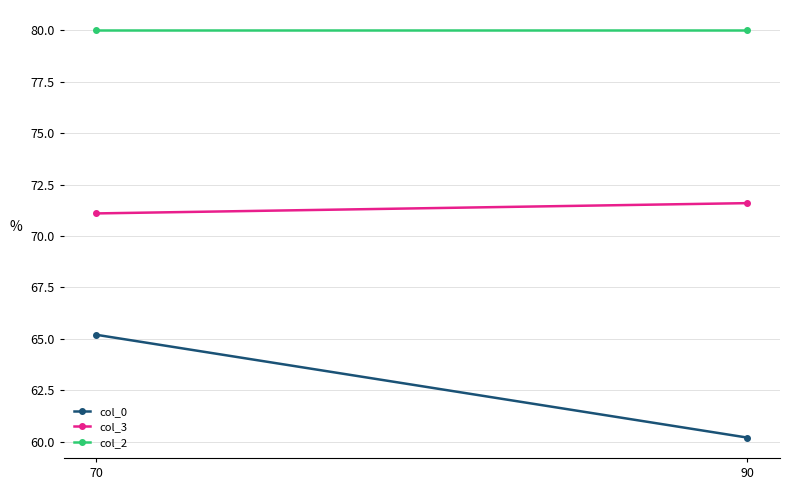

Which series has the largest total across all categories?

col_2